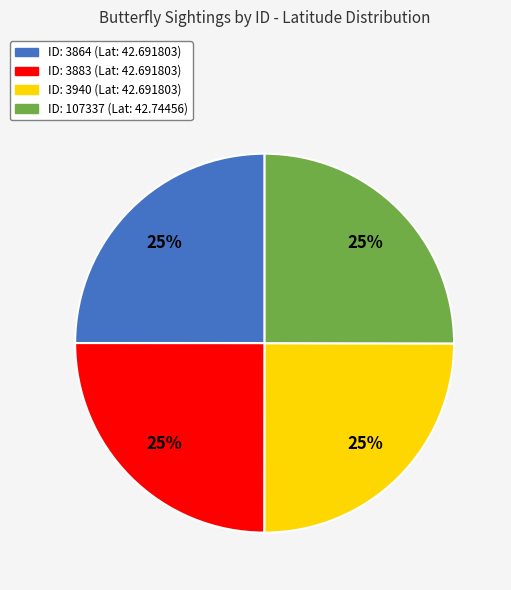

Does any single category account for the majority?

No